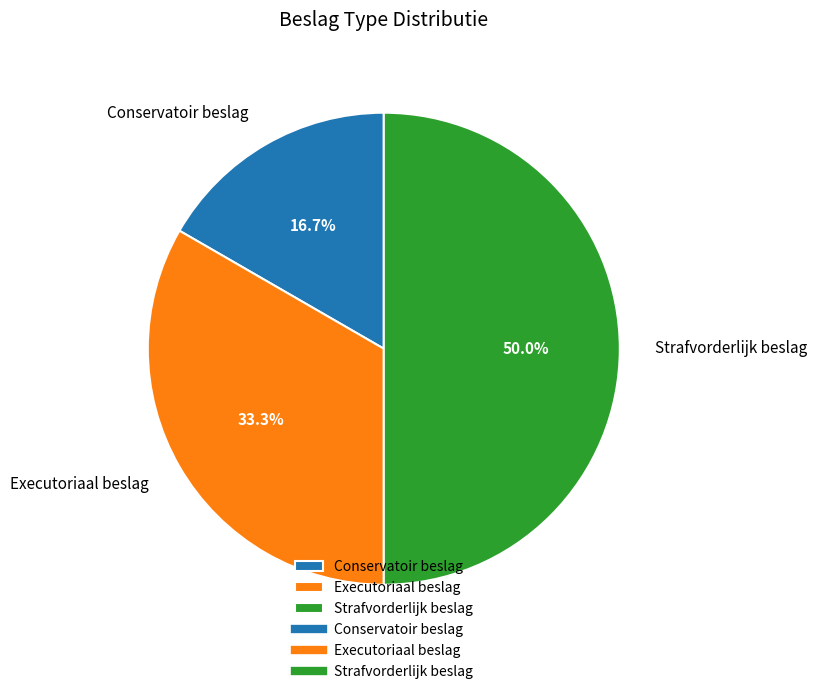

To the nearest percent, what is the difference between the largest and smallest slice percentages?

33%